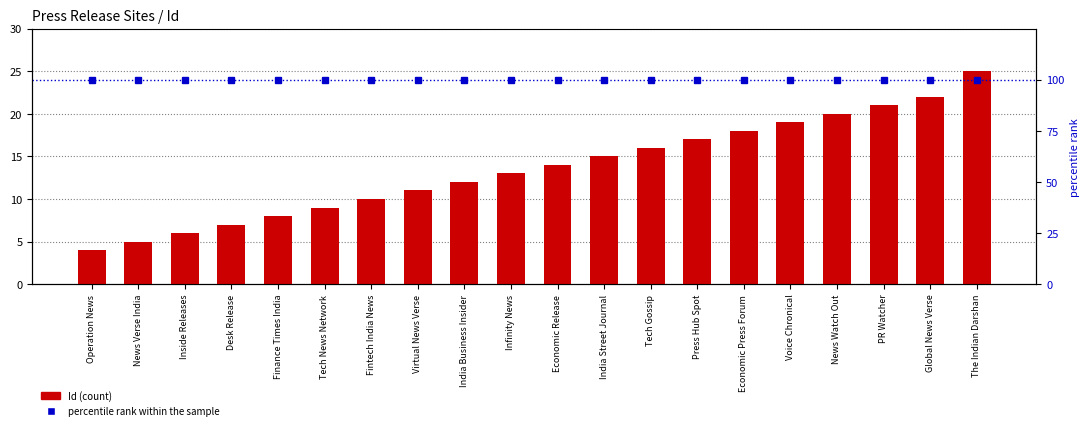

Count the number of categories in the chart.

20